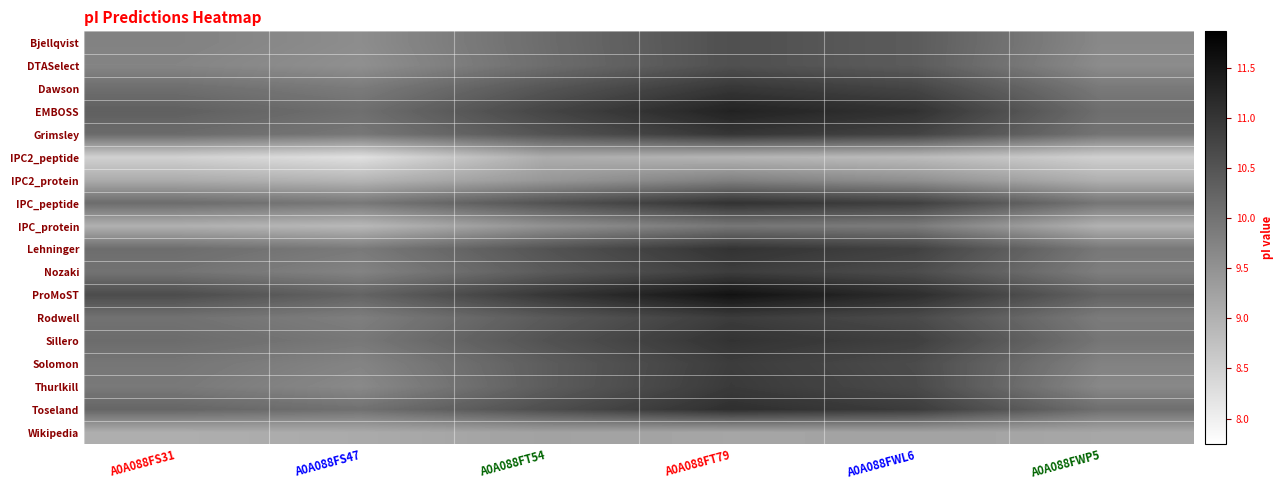

Reading left to right, what are all the values shown in this chart?

Bjellqvist: A0A088FS31=9.8	A0A088FS47=9.6	A0A088FT54=10.1	A0A088FT79=10.6	A0A088FWL6=10.4	A0A088FWP5=9.7
DTASelect: A0A088FS31=9.7	A0A088FS47=9.5	A0A088FT54=10.1	A0A088FT79=10.6	A0A088FWL6=10.4	A0A088FWP5=9.6
Dawson: A0A088FS31=10.1	A0A088FS47=9.9	A0A088FT54=10.5	A0A088FT79=11.0	A0A088FWL6=10.7	A0A088FWP5=9.9
EMBOSS: A0A088FS31=10.3	A0A088FS47=10.1	A0A088FT54=10.7	A0A088FT79=11.3	A0A088FWL6=11.1	A0A088FWP5=10.1
Grimsley: A0A088FS31=10.1	A0A088FS47=9.9	A0A088FT54=10.5	A0A088FT79=11.0	A0A088FWL6=10.8	A0A088FWP5=10.0
IPC2_peptide: A0A088FS31=8.5	A0A088FS47=8.2	A0A088FT54=9.1	A0A088FT79=8.9	A0A088FWL6=8.8	A0A088FWP5=8.5
IPC2_protein: A0A088FS31=9.1	A0A088FS47=8.9	A0A088FT54=9.4	A0A088FT79=9.8	A0A088FWL6=9.5	A0A088FWP5=9.0
IPC_peptide: A0A088FS31=10.1	A0A088FS47=9.9	A0A088FT54=10.5	A0A088FT79=11.1	A0A088FWL6=10.8	A0A088FWP5=10.0
IPC_protein: A0A088FS31=9.0	A0A088FS47=8.9	A0A088FT54=9.5	A0A088FT79=9.9	A0A088FWL6=9.9	A0A088FWP5=9.0
Lehninger: A0A088FS31=10.1	A0A088FS47=9.9	A0A088FT54=10.5	A0A088FT79=11.0	A0A088FWL6=10.8	A0A088FWP5=9.9
Nozaki: A0A088FS31=10.0	A0A088FS47=9.8	A0A088FT54=10.4	A0A088FT79=10.9	A0A088FWL6=10.6	A0A088FWP5=9.8
ProMoST: A0A088FS31=10.6	A0A088FS47=10.2	A0A088FT54=11.0	A0A088FT79=11.6	A0A088FWL6=11.1	A0A088FWP5=10.3
Rodwell: A0A088FS31=10.0	A0A088FS47=9.8	A0A088FT54=10.4	A0A088FT79=10.9	A0A088FWL6=10.7	A0A088FWP5=9.9
Sillero: A0A088FS31=10.1	A0A088FS47=9.9	A0A088FT54=10.5	A0A088FT79=11.0	A0A088FWL6=10.8	A0A088FWP5=10.0
Solomon: A0A088FS31=10.0	A0A088FS47=9.7	A0A088FT54=10.4	A0A088FT79=10.9	A0A088FWL6=10.6	A0A088FWP5=9.8
Thurlkill: A0A088FS31=9.9	A0A088FS47=9.6	A0A088FT54=10.4	A0A088FT79=10.9	A0A088FWL6=10.7	A0A088FWP5=9.7
Toseland: A0A088FS31=10.2	A0A088FS47=10.0	A0A088FT54=10.6	A0A088FT79=11.1	A0A088FWL6=10.9	A0A088FWP5=10.1
Wikipedia: A0A088FS31=9.1	A0A088FS47=9.1	A0A088FT54=9.2	A0A088FT79=9.2	A0A088FWL6=9.2	A0A088FWP5=9.2